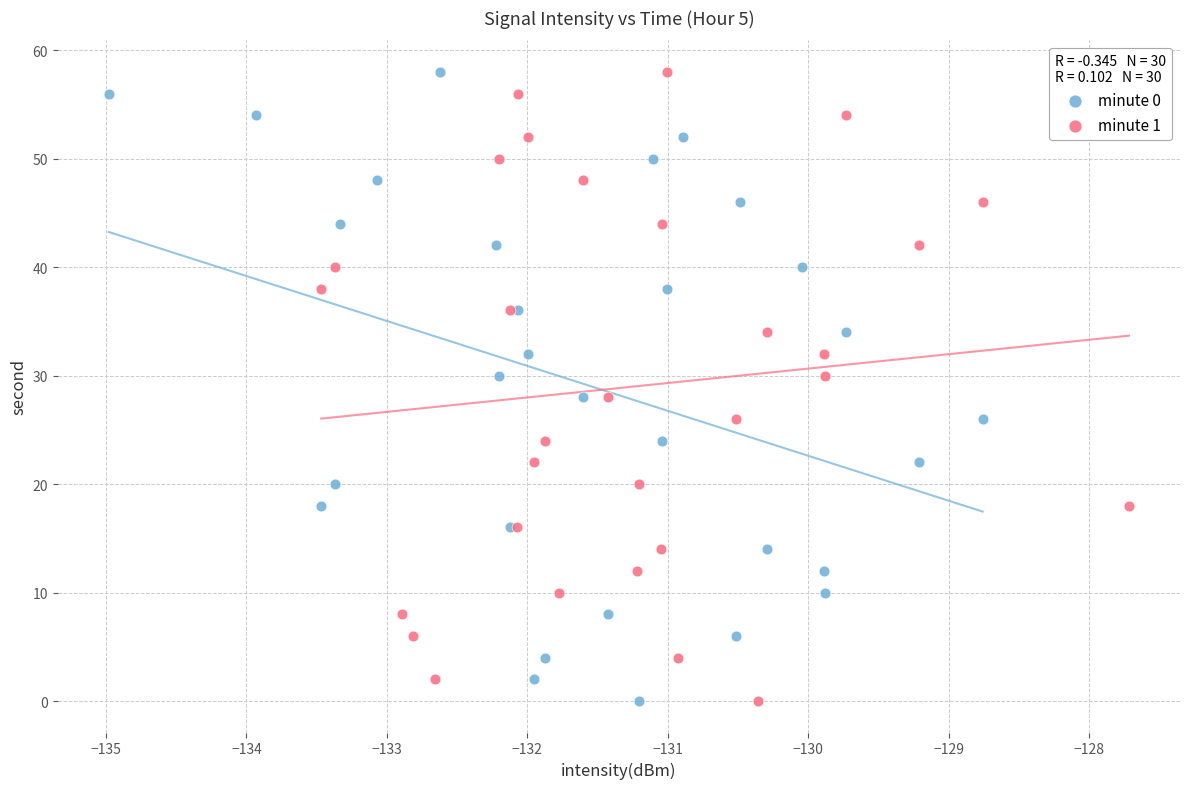

What are all the series names shown in the legend?

minute 0, minute 1